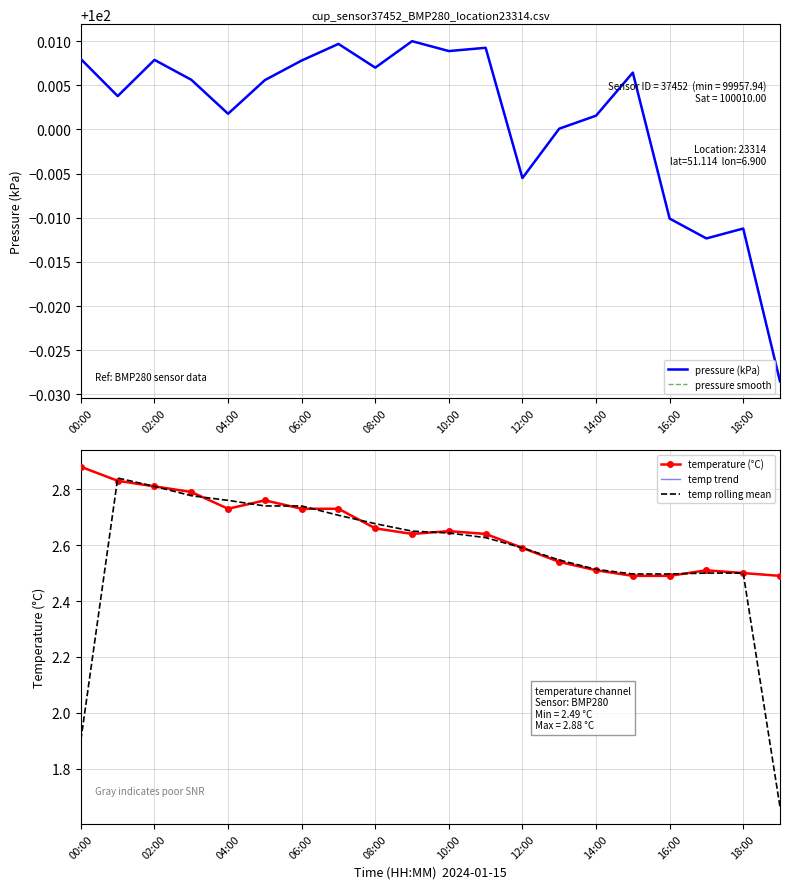

Is this an area chart (filled region under the line)?

No